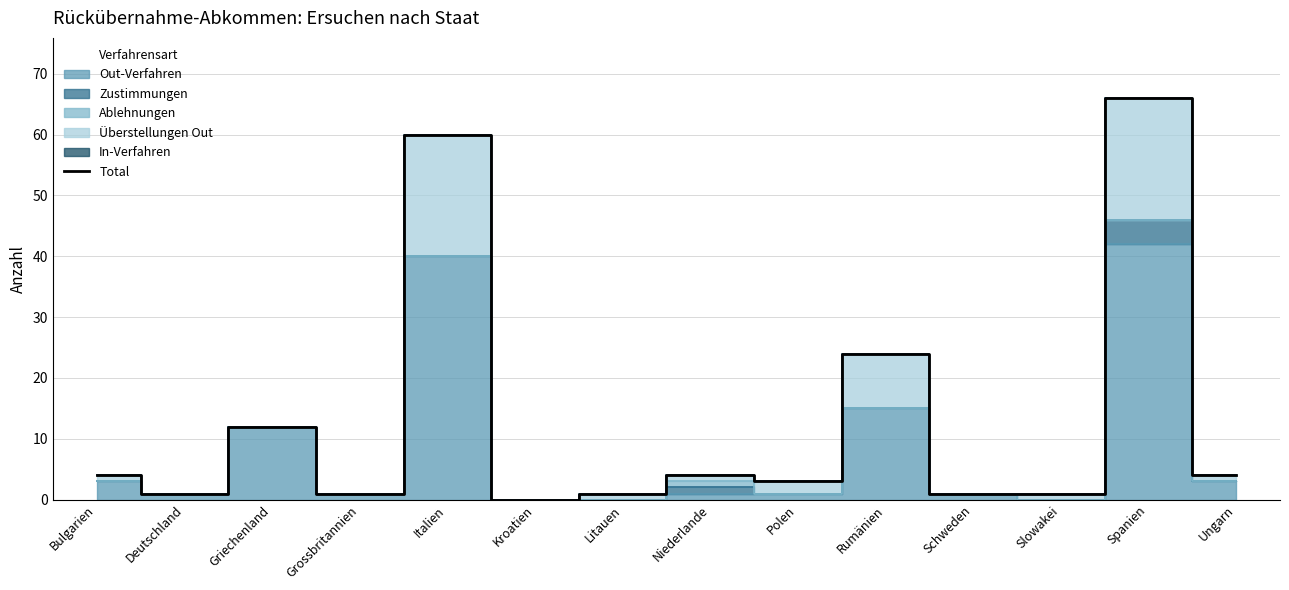

How many lines are shown in the chart?

1